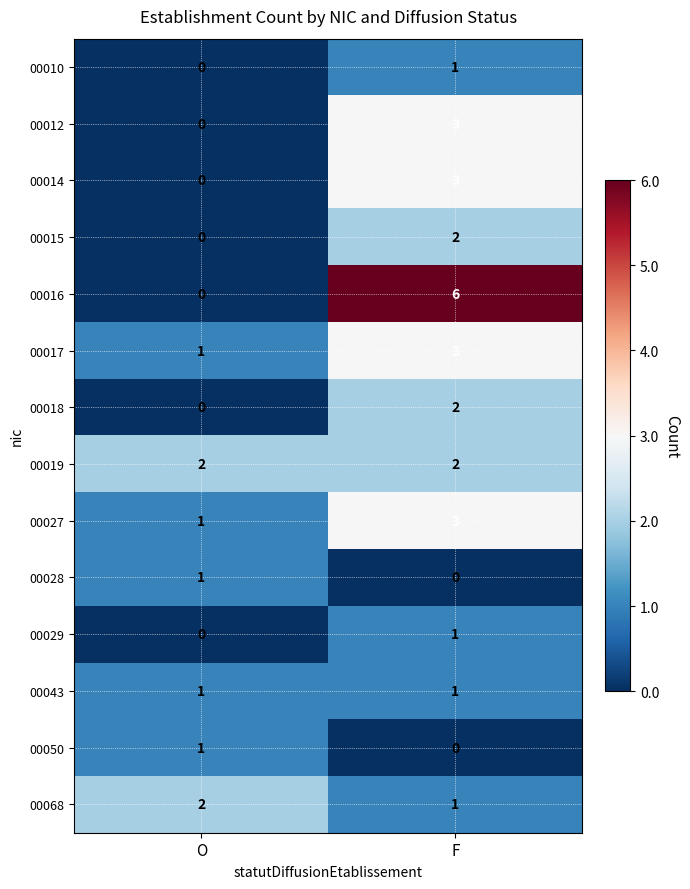

At which label is 00068 closest to 1?

F